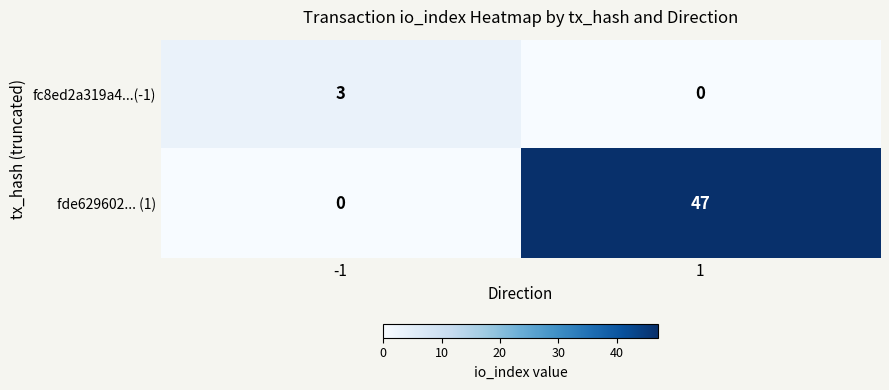

What is the difference between the highest and lowest values at -1?

3